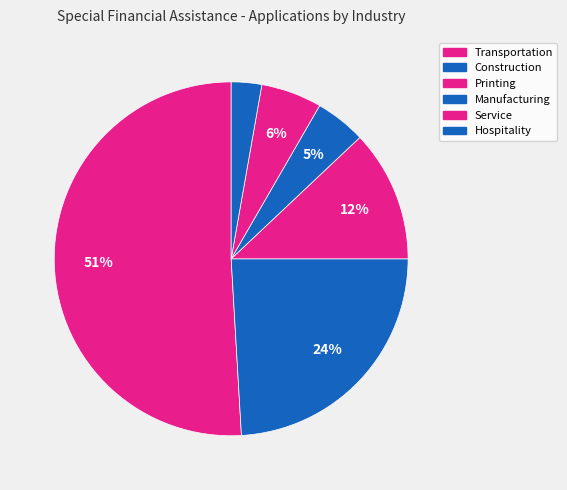

Count the number of slices in the pie.

6